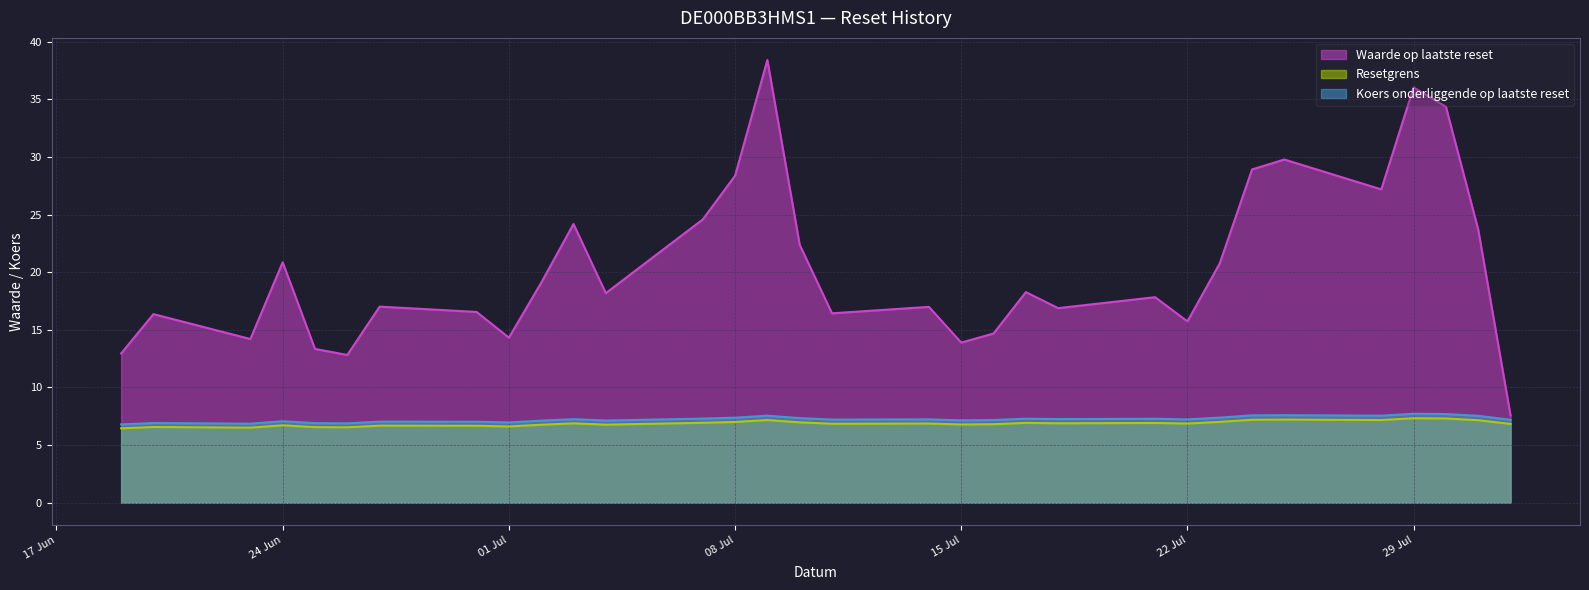

What is the label of the 18th point from the left?

2025-07-14